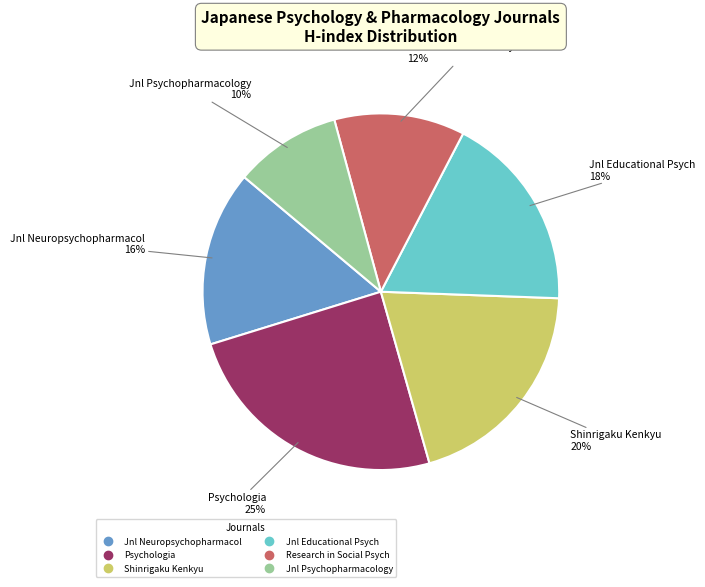

To the nearest percent, what is the average slice percentage?

17%